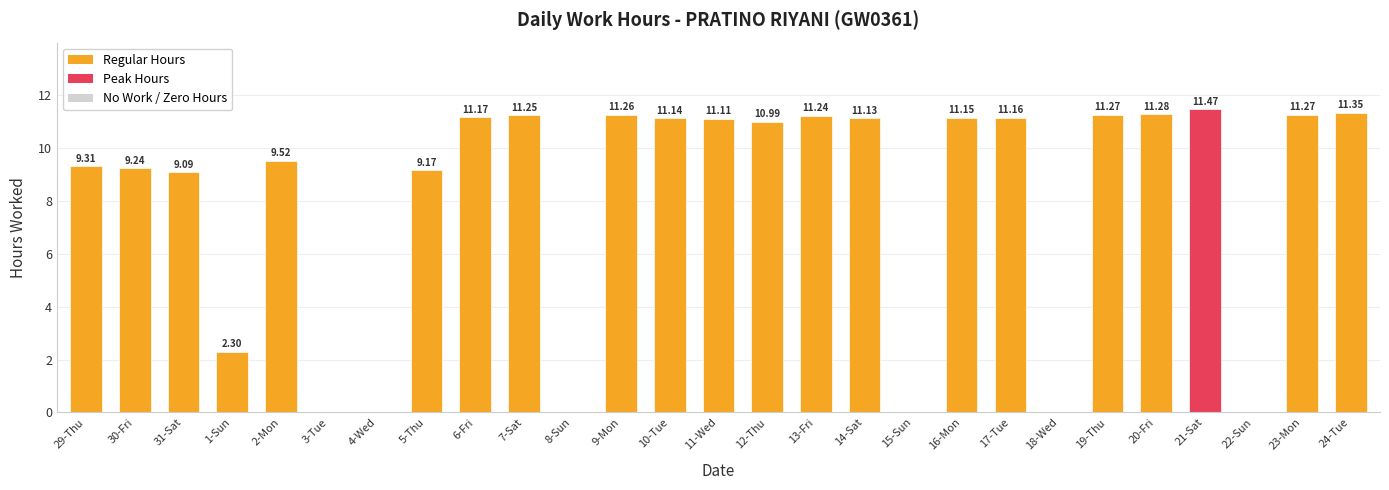

What is the average value?

8.0